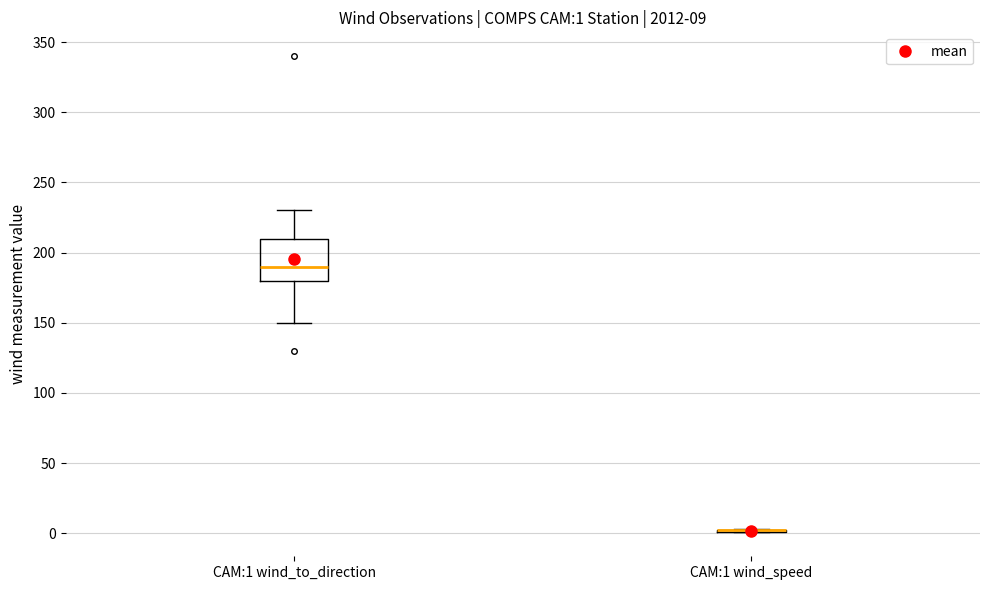

Comparing the boxes themselves (not the whiskers), which one is the tallest?

CAM:1 wind_to_direction